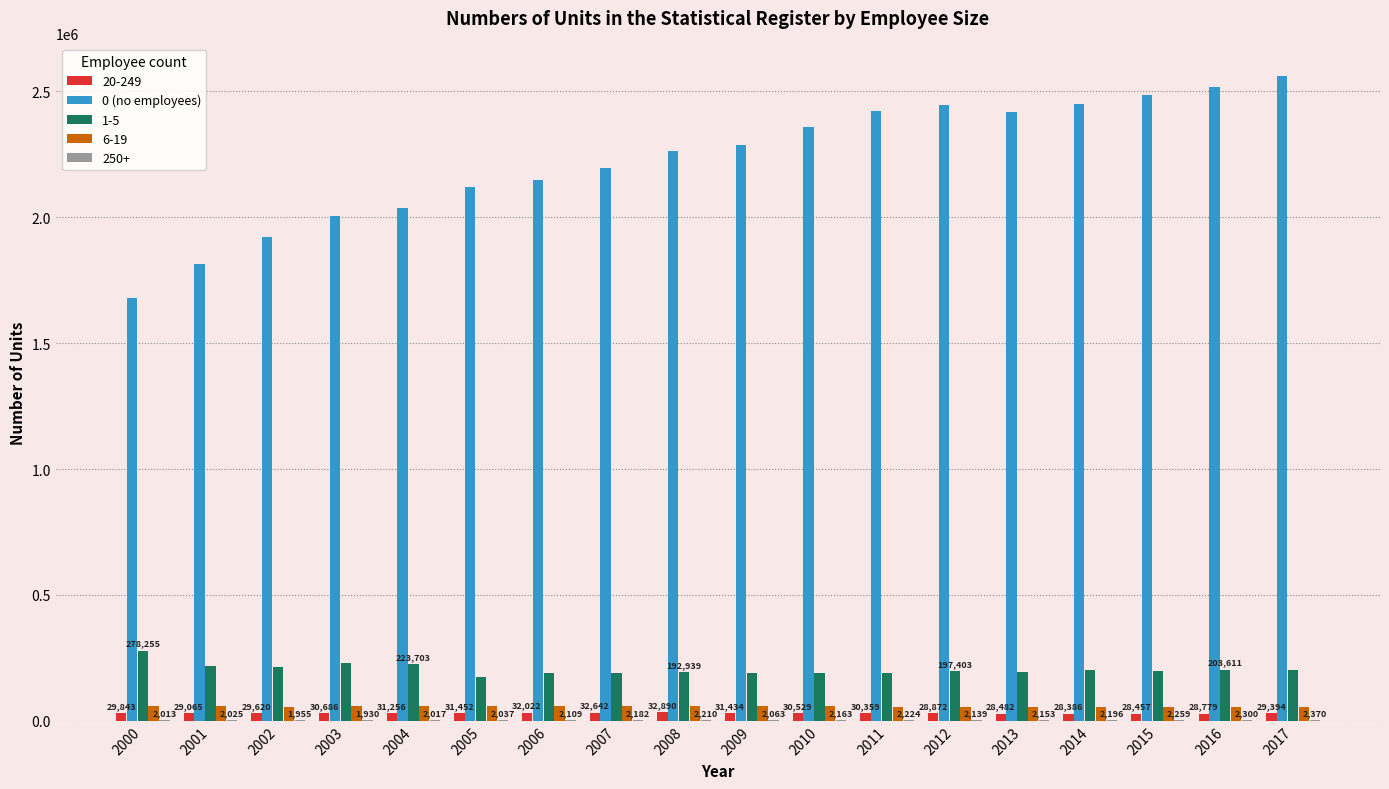

What is the greatest value displayed?

2562770